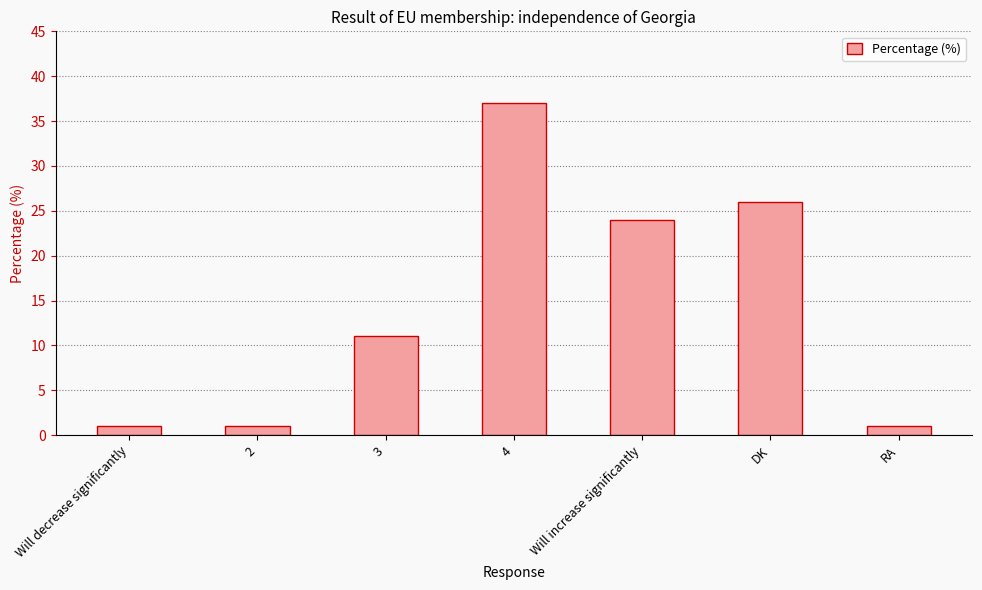

What is the minimum value shown in the chart?

1